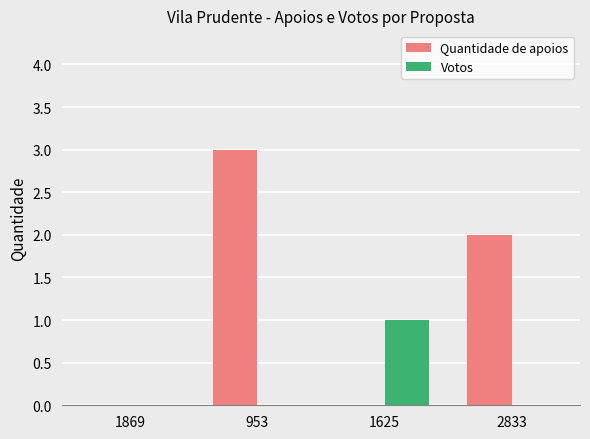

How many series are shown in this chart?

2